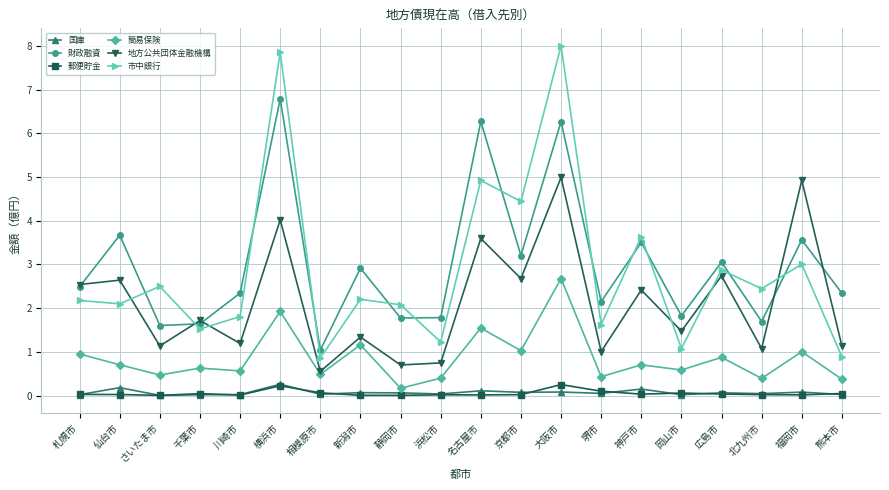

What is the total value across all series at 横浜市?

21.1